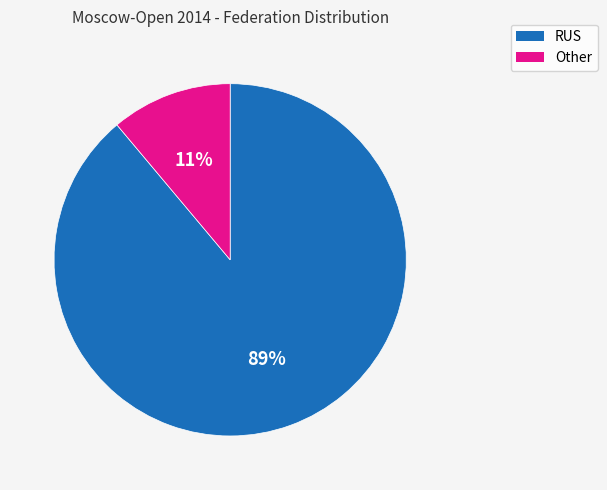

True or false: RUS accounts for 64% of the total.

False